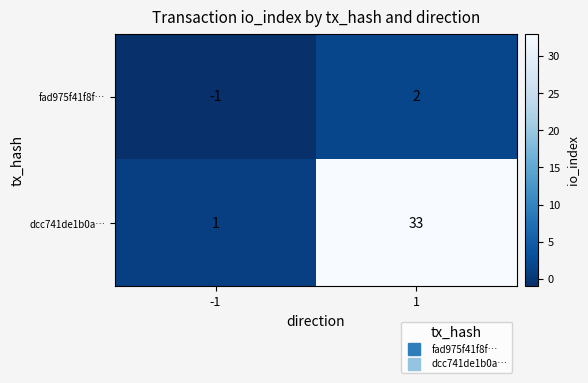

Rank the series by their average value, from lowest to highest.

fad975f41f8f…, dcc741de1b0a…